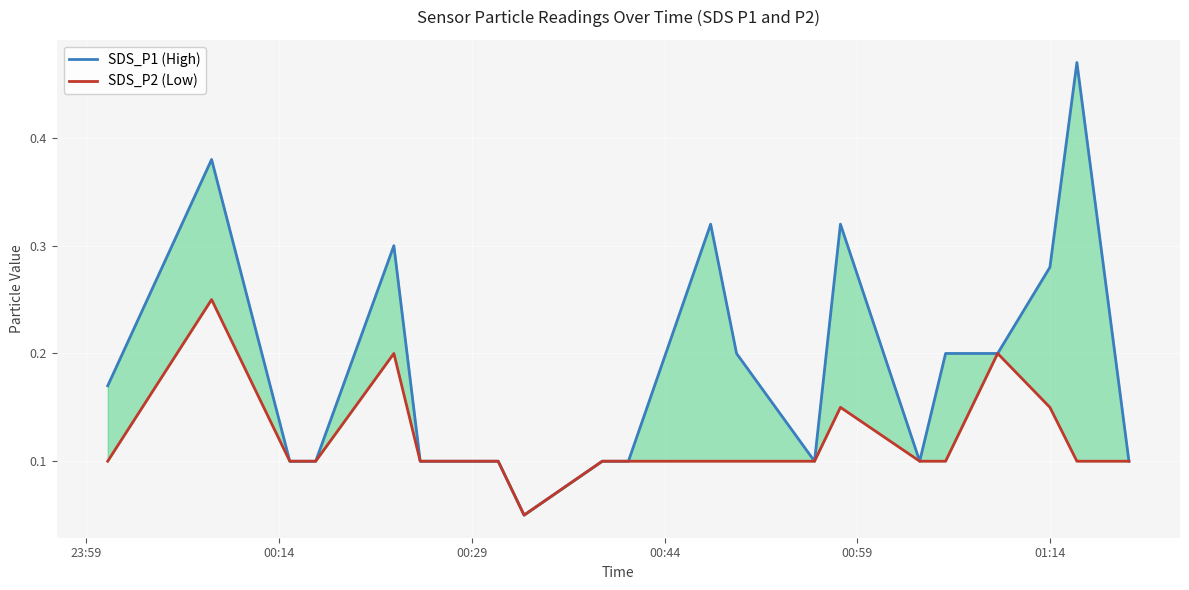

Which series has the largest total across all categories?

SDS_P1 (High)